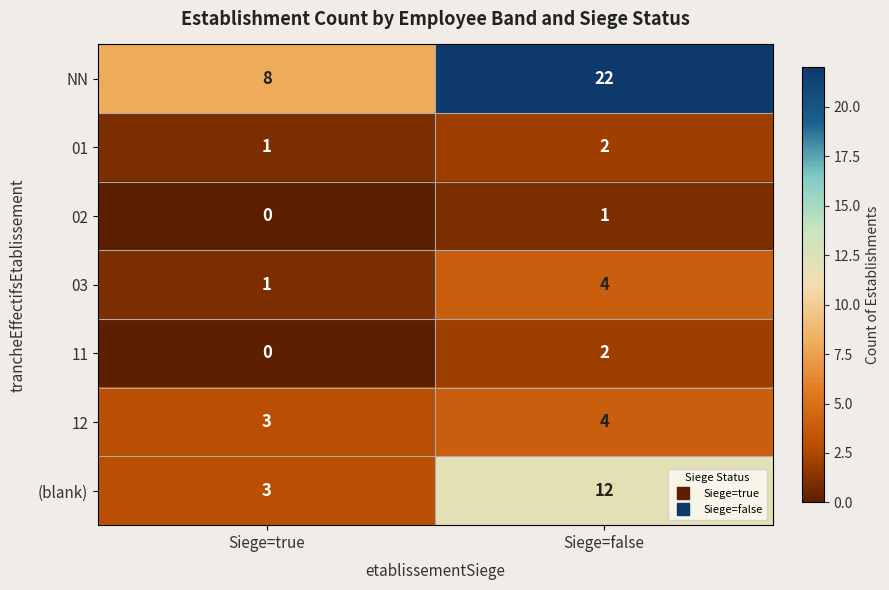

Reading left to right, what are all the values shown in this chart?

NN: 8	22
01: 1	2
02: 0	1
03: 1	4
11: 0	2
12: 3	4
(blank): 3	12